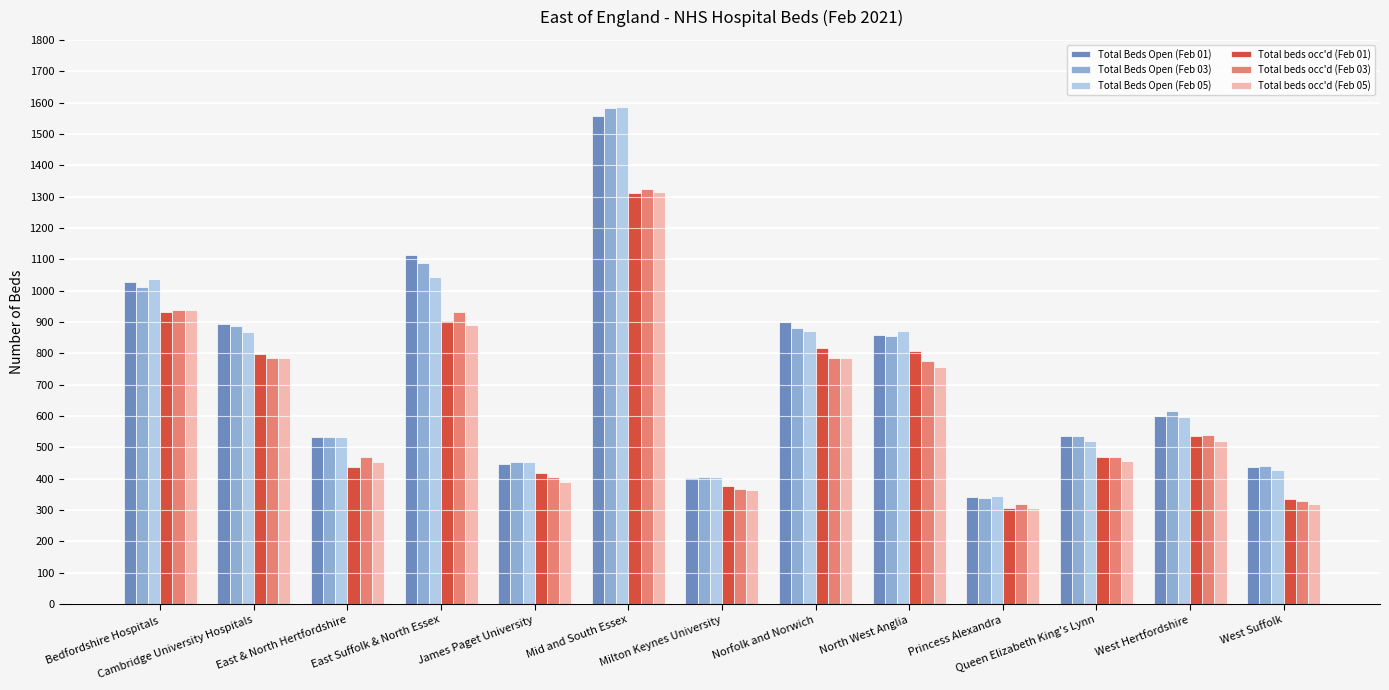

At which category is the sum across all series the highest?

Mid and South Essex